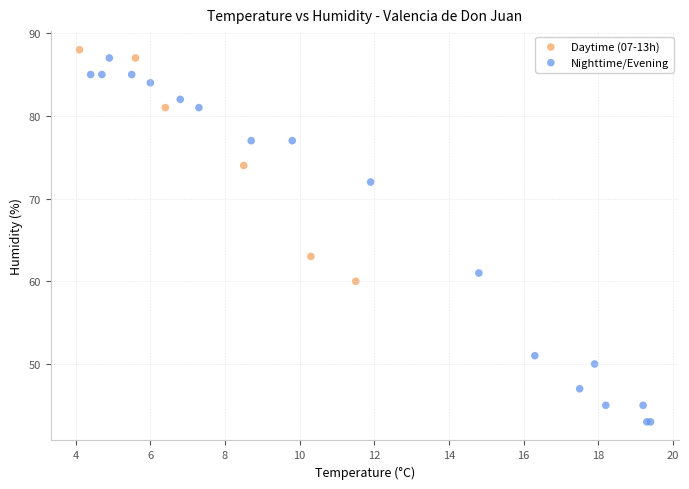

Which series contains the highest Y value?

Daytime (07-13h)